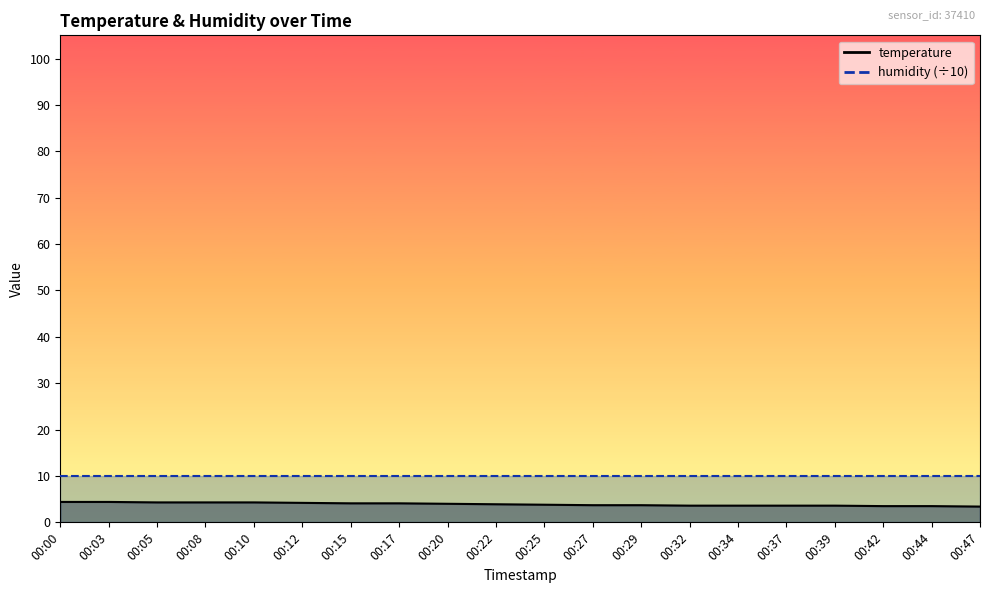

Rank the categories by value from lowest to highest.

00:47, 00:42, 00:44, 00:32, 00:34, 00:37, 00:39, 00:27, 00:29, 00:25, 00:22, 00:20, 00:15, 00:17, 00:12, 00:05, 00:08, 00:10, 00:00, 00:03